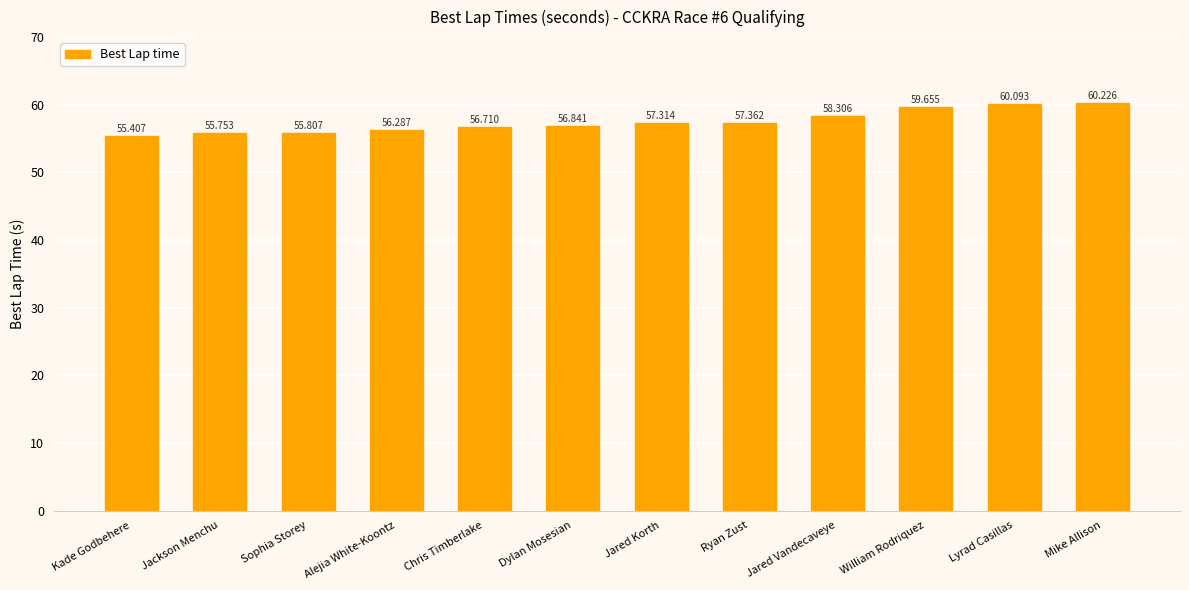

The value at Kade Godbehere is 55.4. True or false?

True